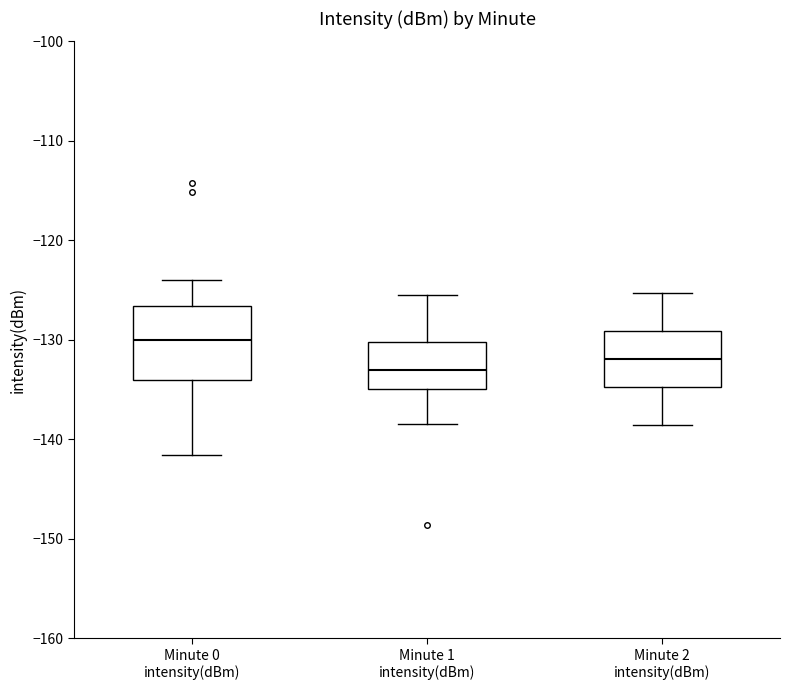

Reading left to right, read every box against the y-axis: the position of its median line, the range the box covers, and the ends of its whiskers. The values are not printed on the chart, so give them approximately, as read against the axis.

Minute 0 intensity(dBm): median -130, box -134 to -127, whiskers -142 to -124
Minute 1 intensity(dBm): median -133, box -135 to -130, whiskers -138 to -125
Minute 2 intensity(dBm): median -132, box -135 to -129, whiskers -138 to -125